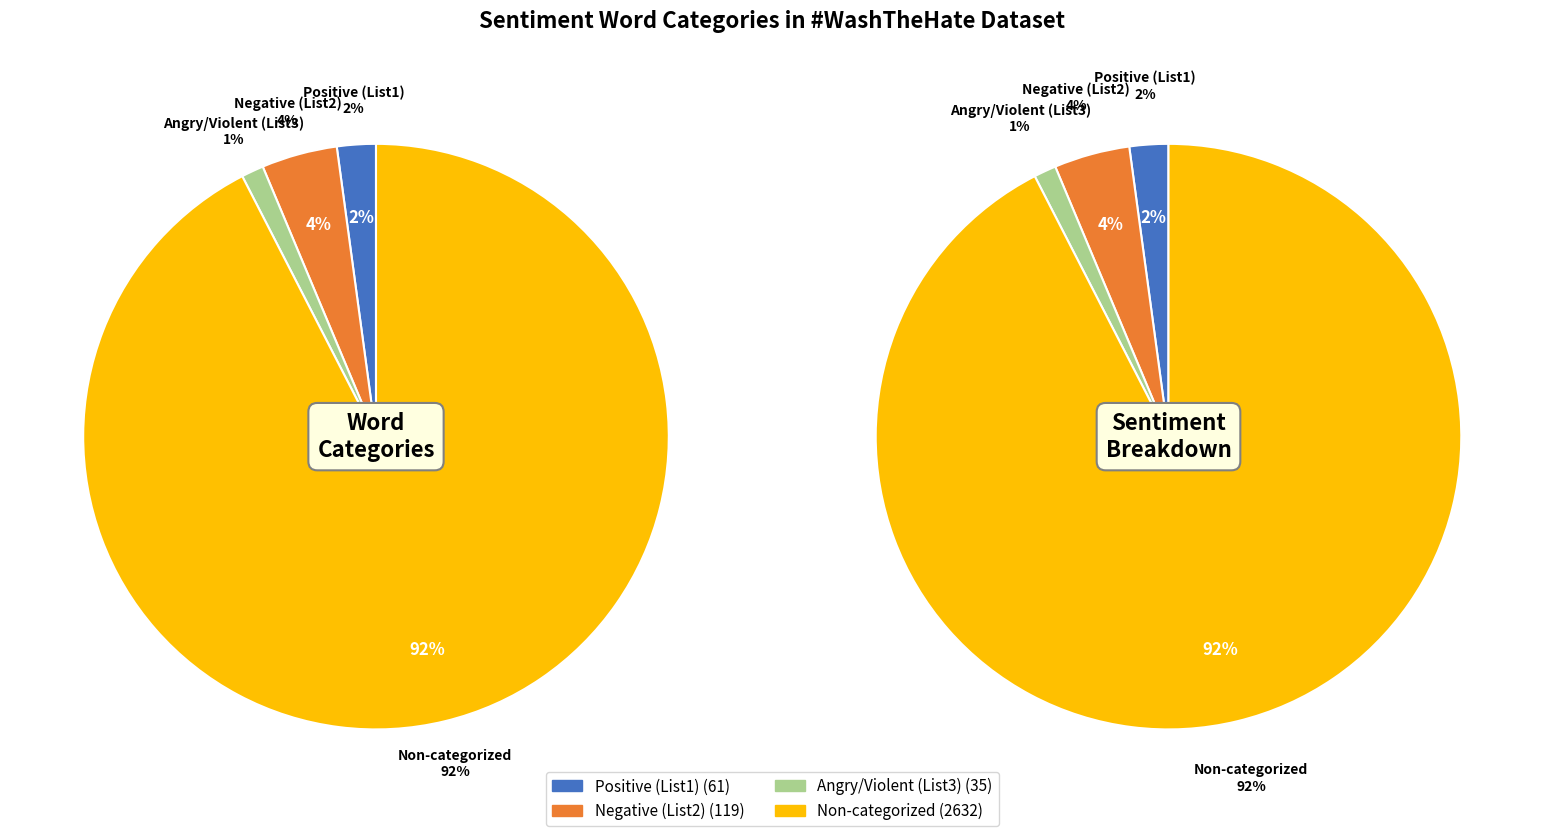

To the nearest percent, what percentage of the pie is Negative (List2)?

4%